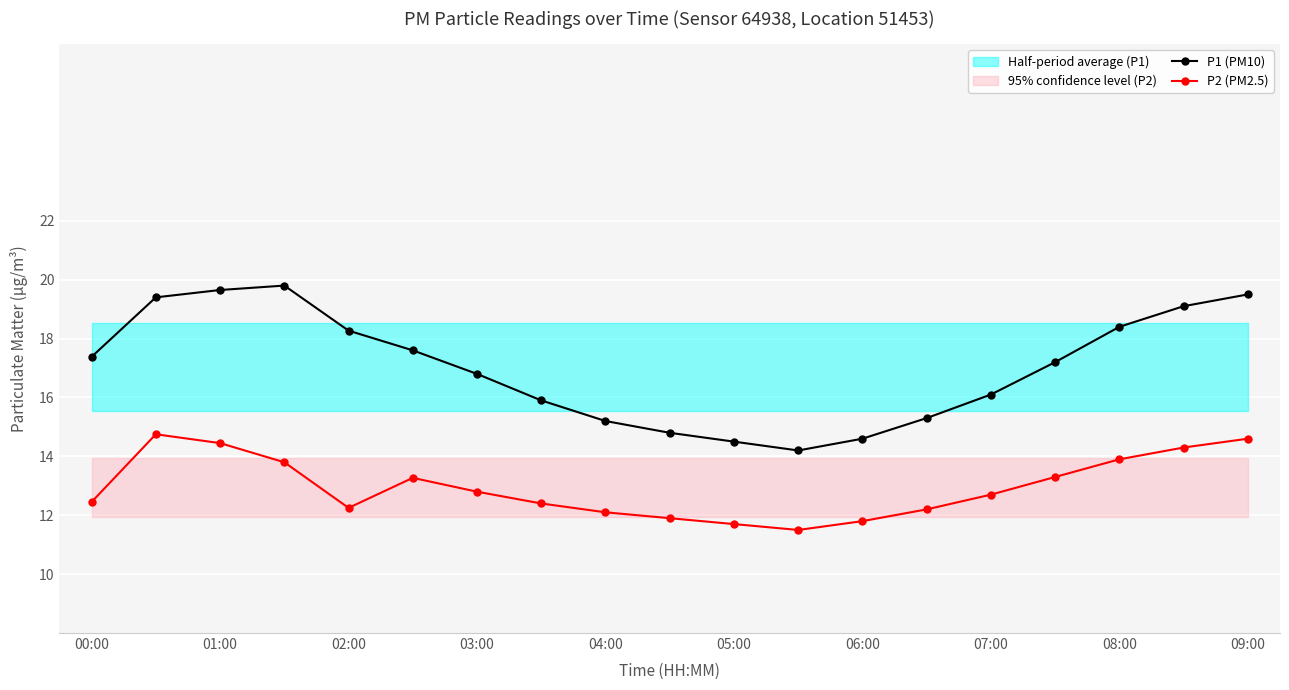

Is it true that P2 (PM2.5) equals 5.5 at 13?

False